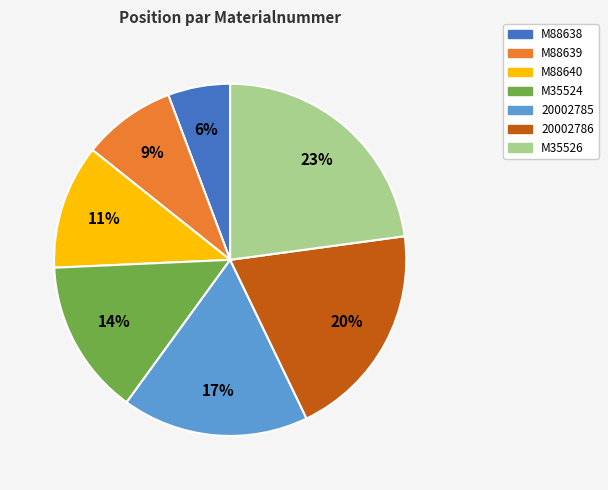

Count the number of slices in the pie.

7